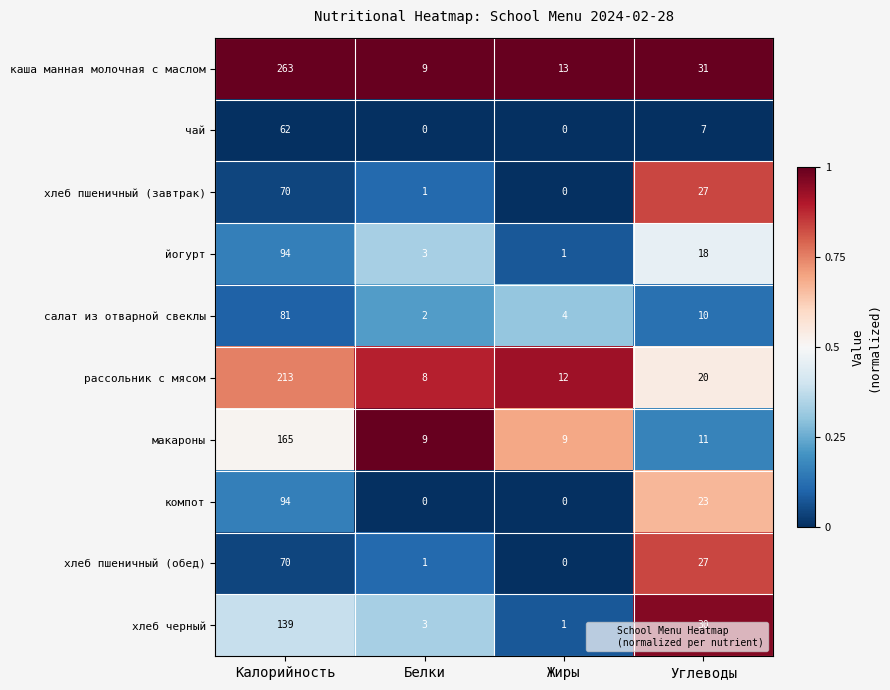

True or false: чай has a value of 33 at Калорийность.

False